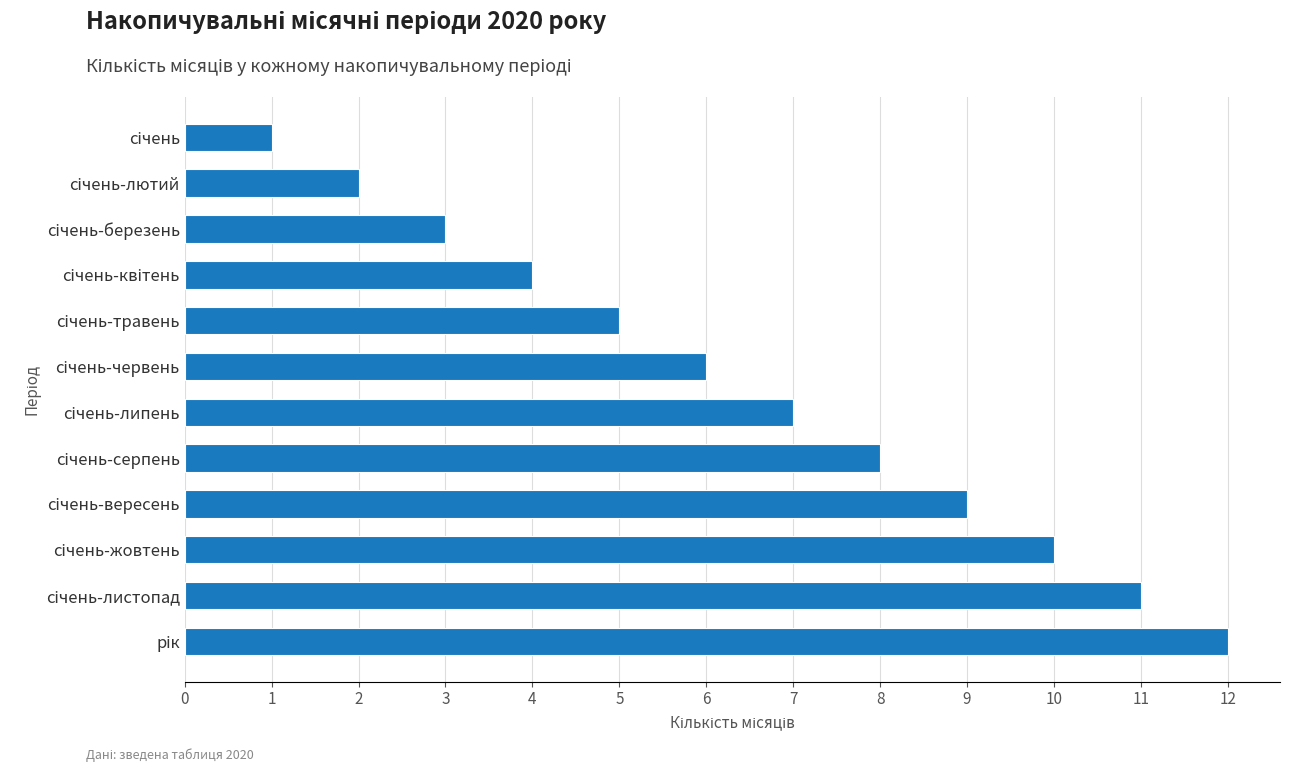

What is the maximum value shown in the chart?

12